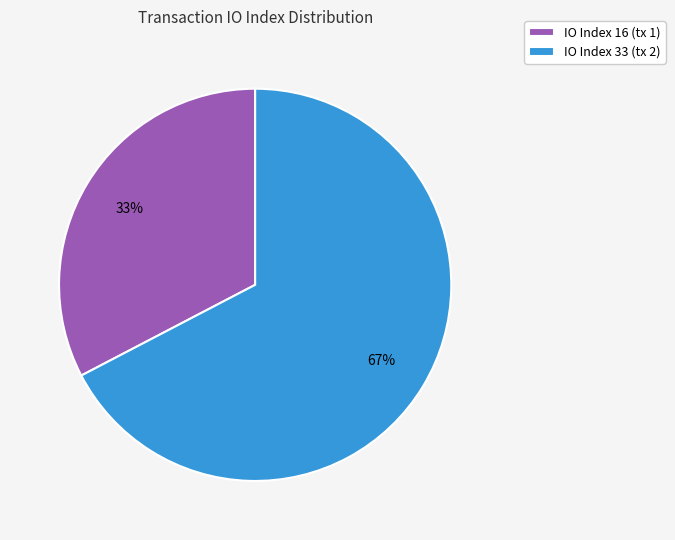

Which category has the biggest portion of the pie?

IO Index 33 (tx 2)